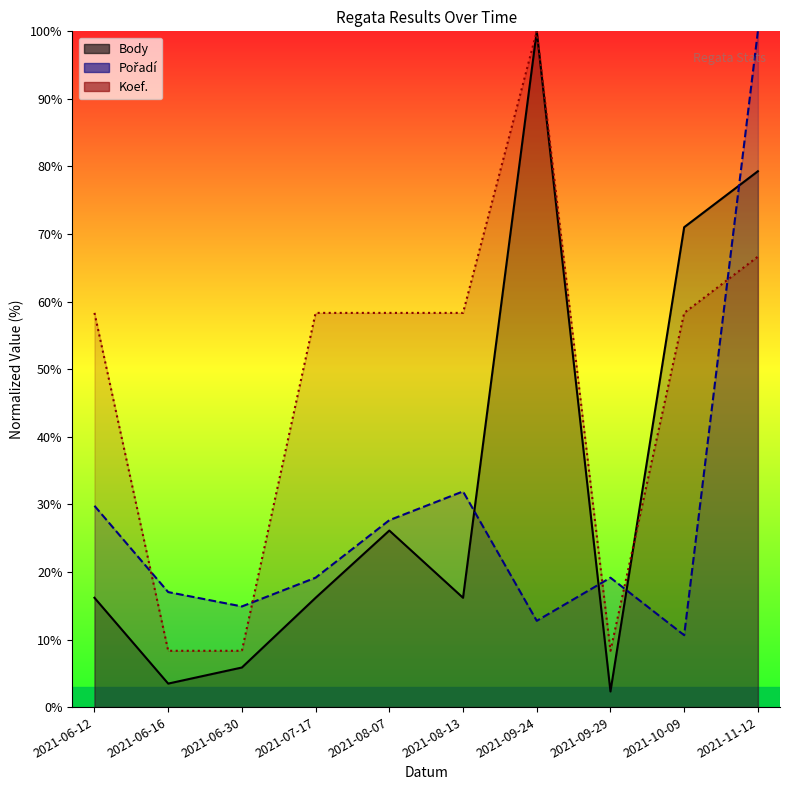

What are all the series names shown in the legend?

Body, Pořadí, Koef.